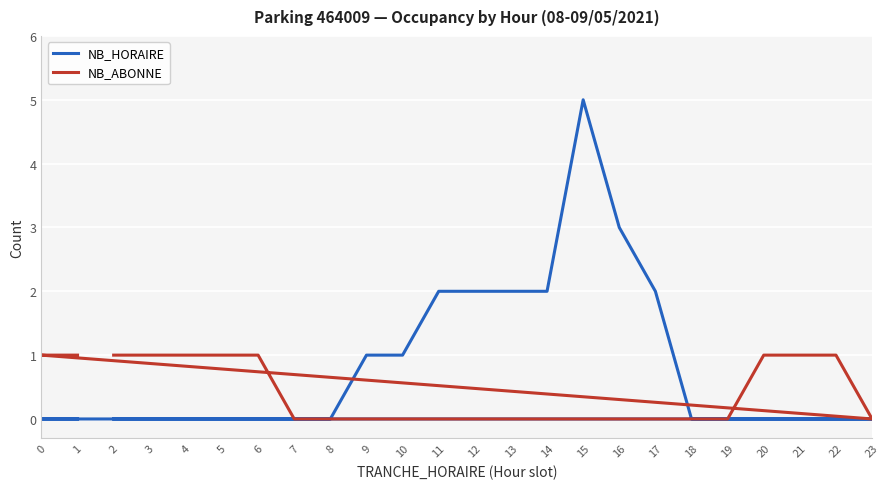

What is the total value across all series at 10?

1